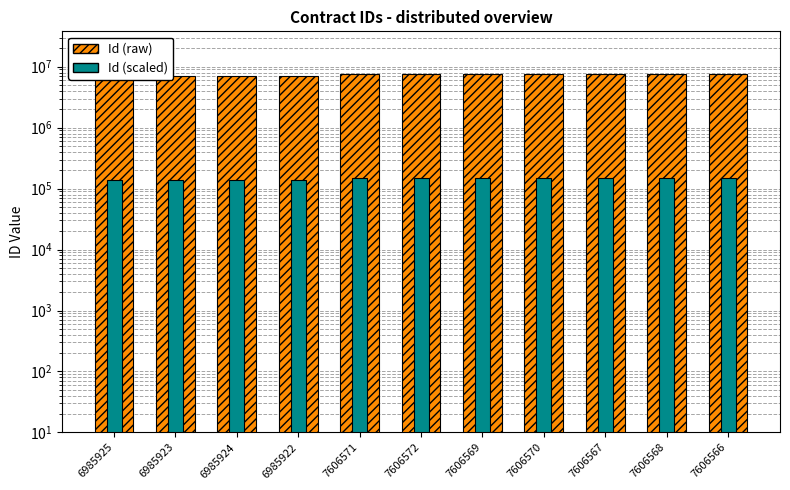

What is the difference between the highest and lowest values at 6985922?

6846203.6